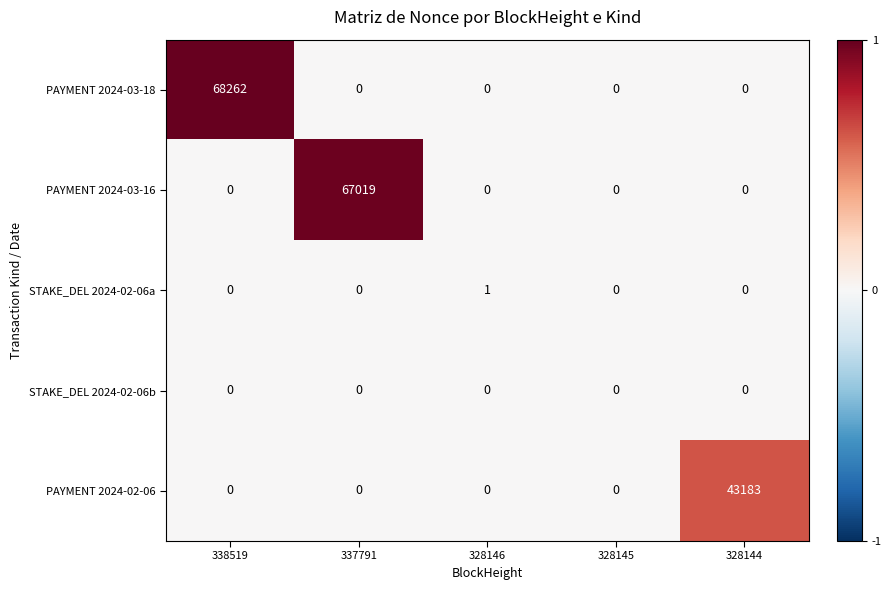

The value of PAYMENT 2024-03-16 at 328145 is 0. True or false?

True